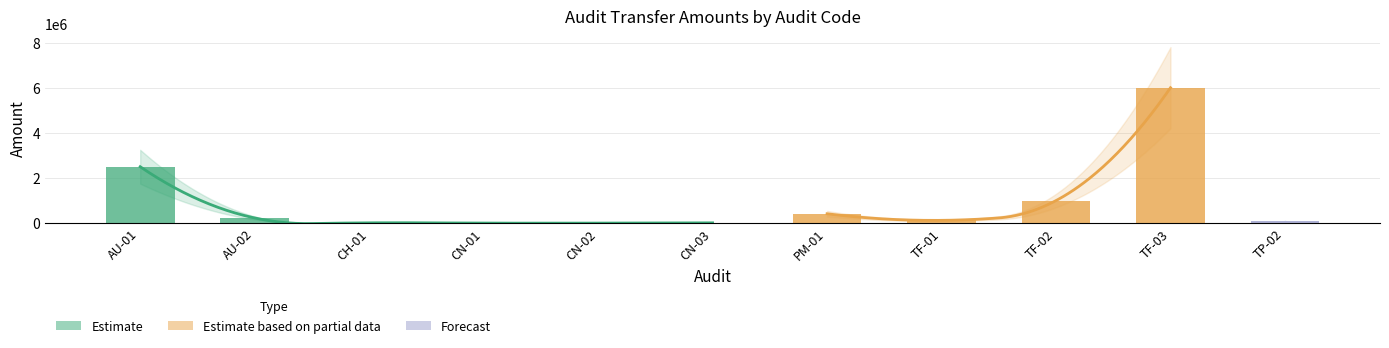

What is the difference between the maximum and minimum values?

5998300.0